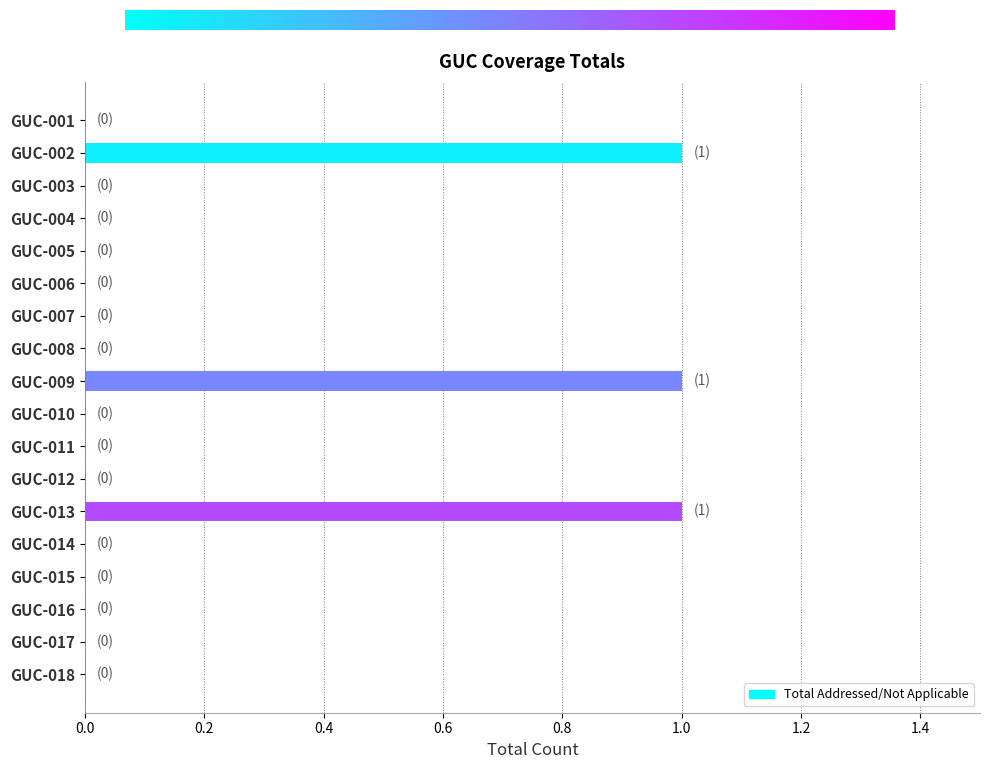

Are the bars horizontal?

Yes